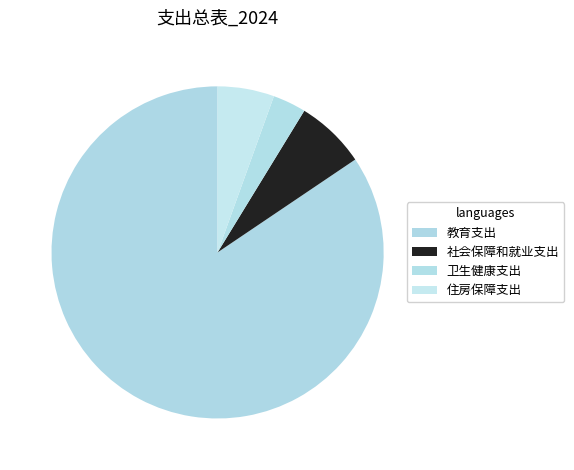

Is there a majority slice in this chart?

Yes